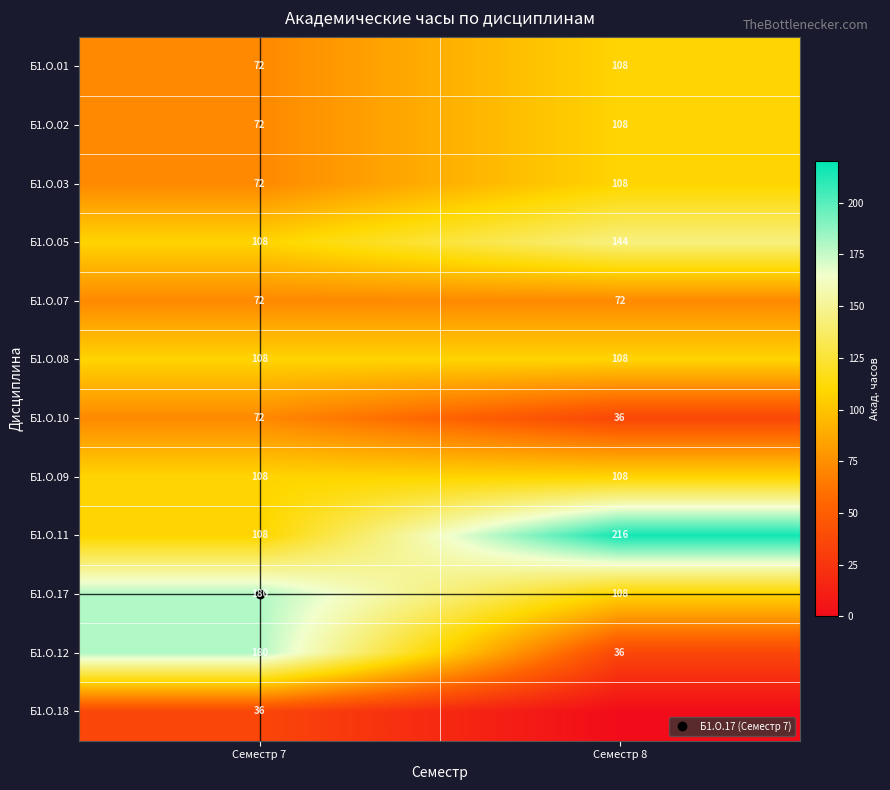

How many categories are shown in the chart?

2